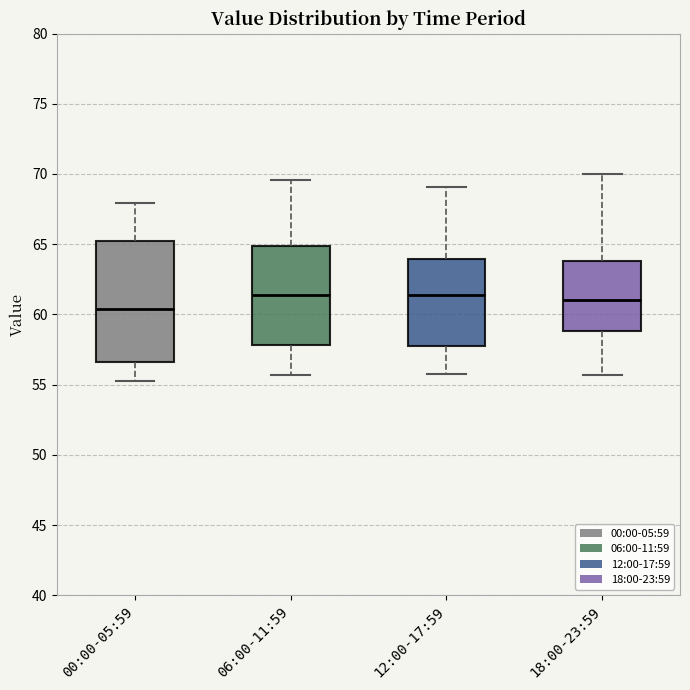

Reading left to right, transcribe this box plot: for each box, give where its median line is, the range the box spans, and where its two whiskers end, as read against the y-axis. The values are not printed on the chart, so give them approximately, as read against the axis.

00:00-05:59: median 60.5, box 56.5 to 65.5, whiskers 55.5 to 68.0
06:00-11:59: median 61.5, box 58.0 to 65.0, whiskers 55.5 to 69.5
12:00-17:59: median 61.5, box 57.5 to 64.0, whiskers 55.5 to 69.0
18:00-23:59: median 61.0, box 59.0 to 64.0, whiskers 55.5 to 70.0